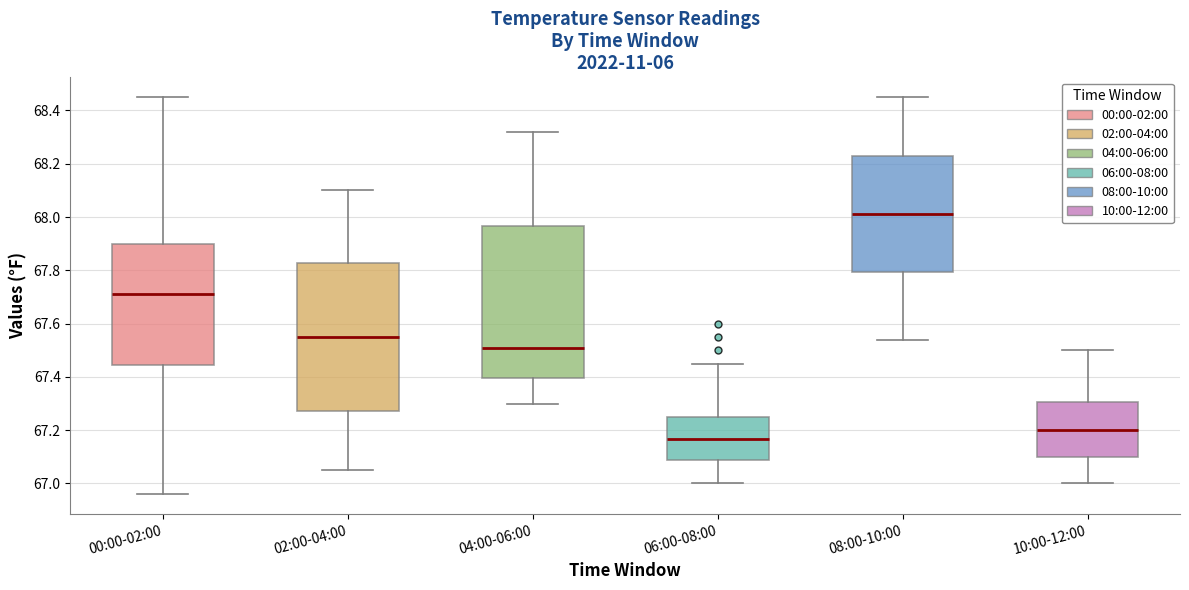

Where does the median line of the box for 00:00-02:00 sit on the y-axis? The values are not printed on the chart, so give them approximately, as read against the axis.

67.72